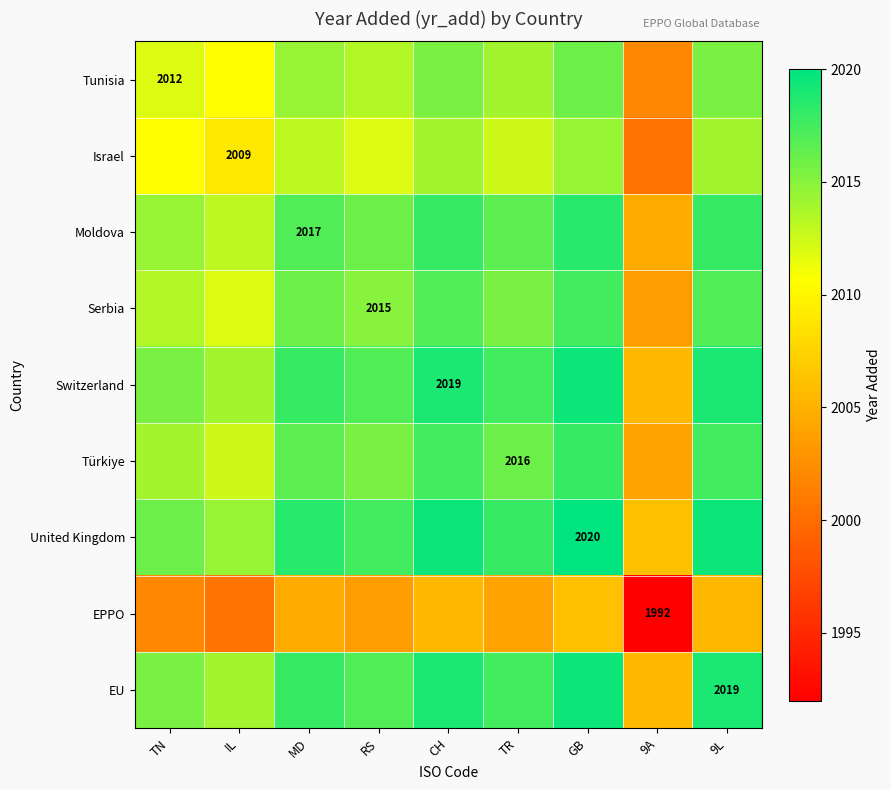

What is the lowest value of the Switzerland series?

2005.5